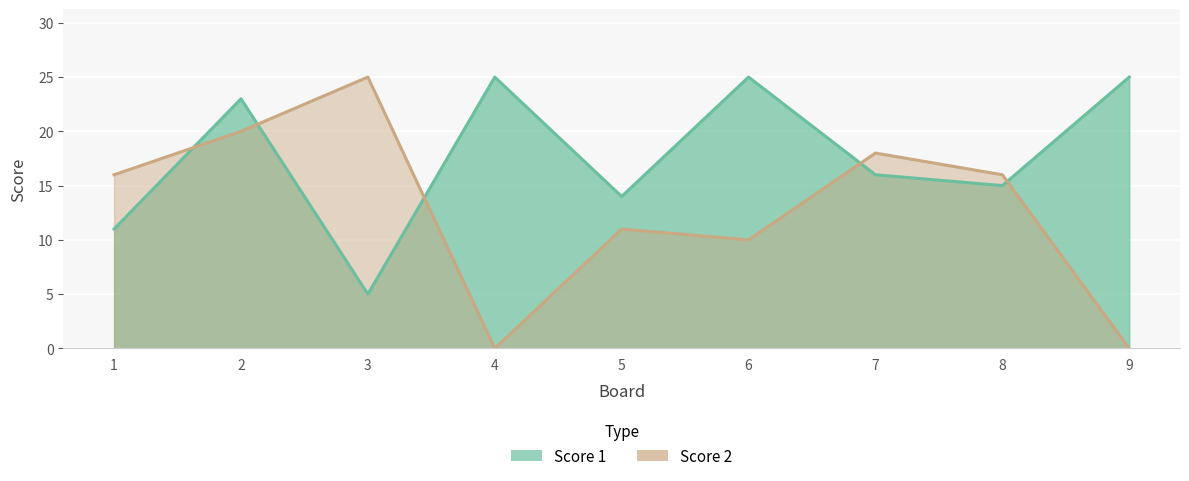

How many intersections are there between Score 2 and Score 1?

5